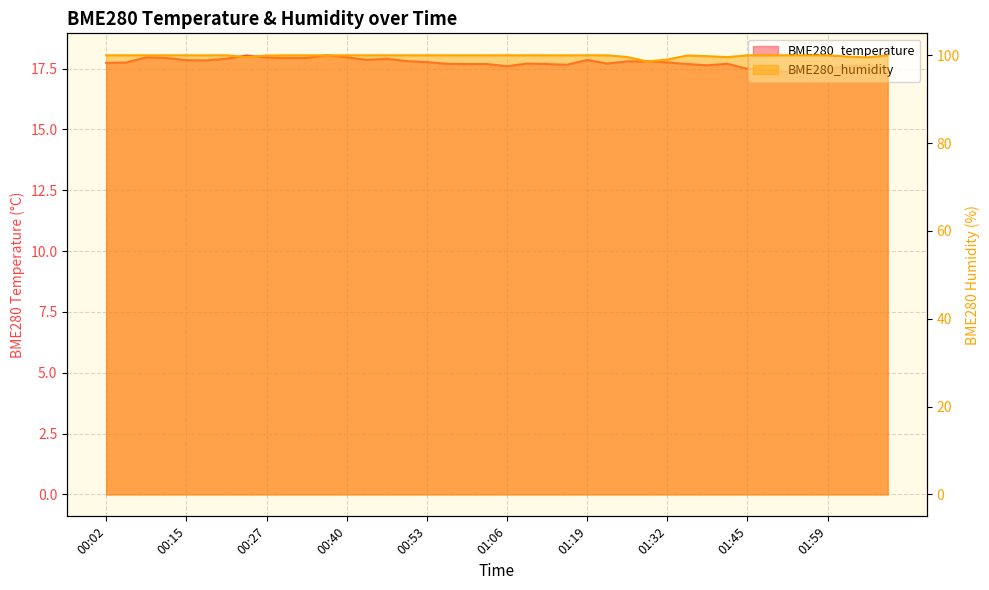

How many categories are shown in the chart?

40